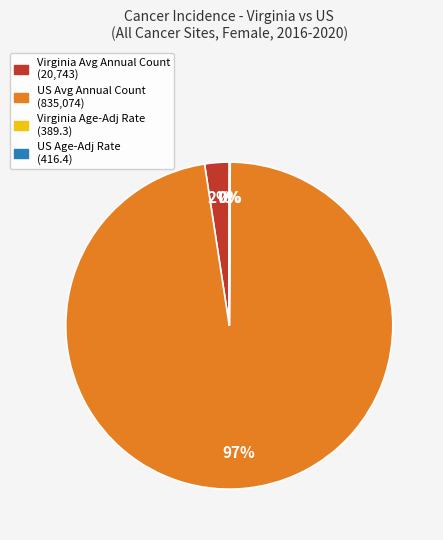

What is the majority slice?

US Avg Annual Count (835,074)